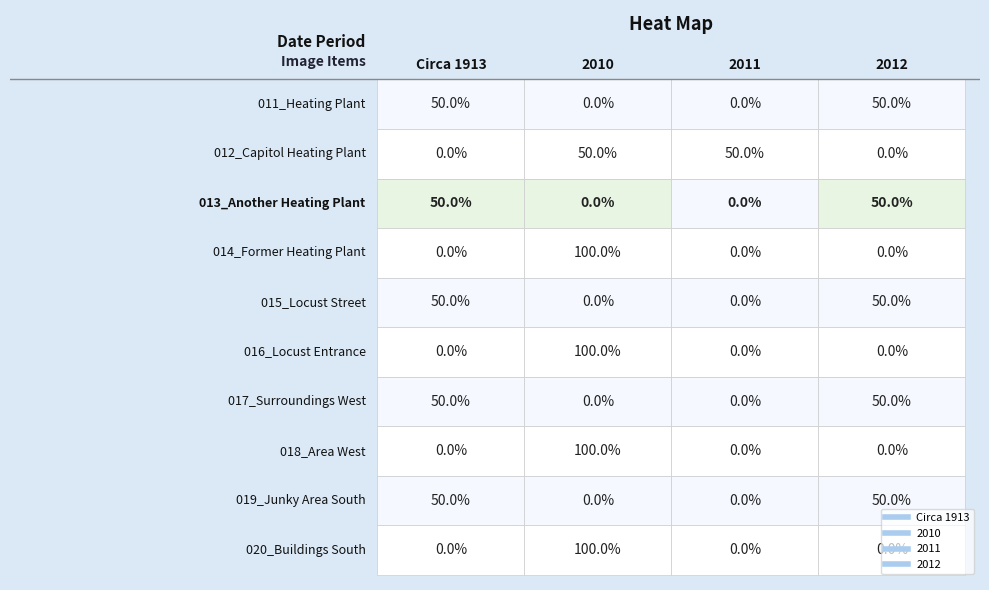

Is it true that 2010 equals 0 at 018_Area West?

False